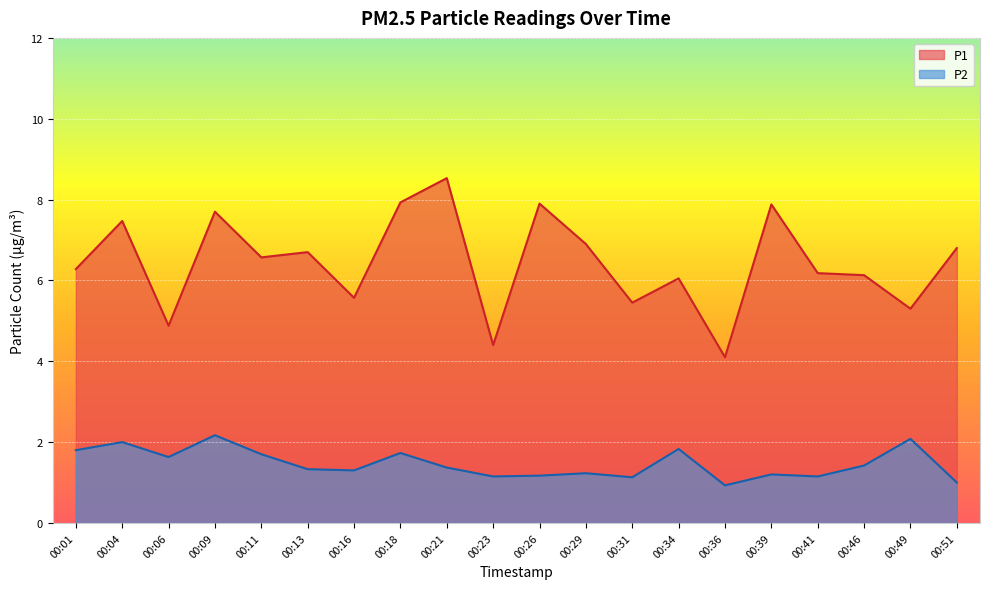

How many values in the P1 series exceed 6?

14